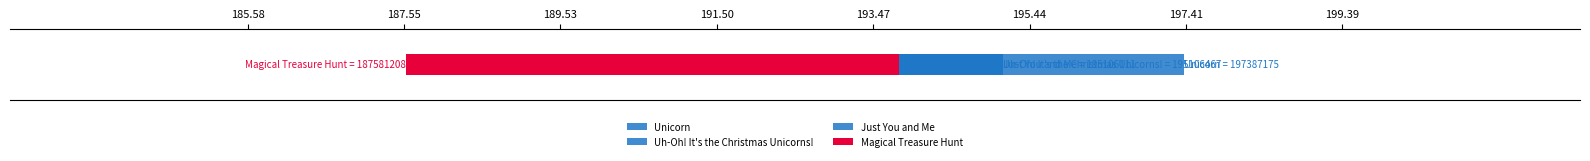

Which category has the highest value across all series?

Unicorn